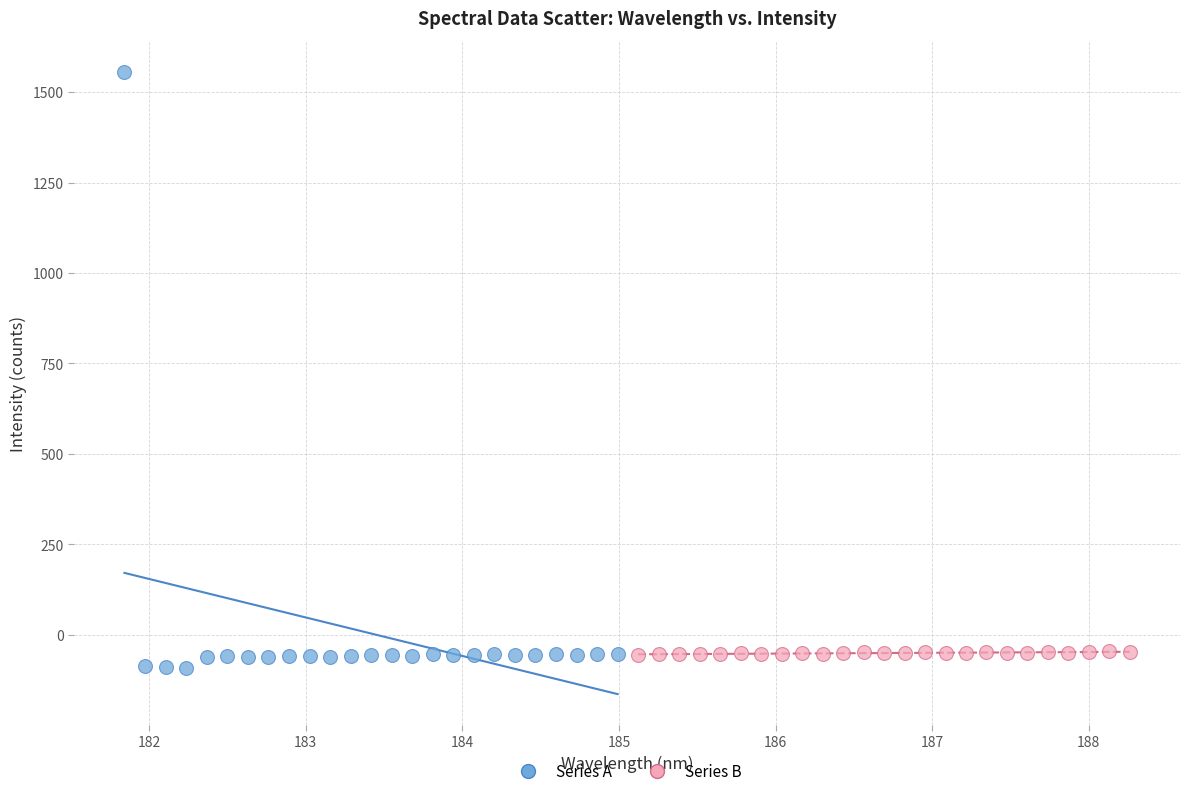

Which series has the largest Y range (max minus min)?

Series A